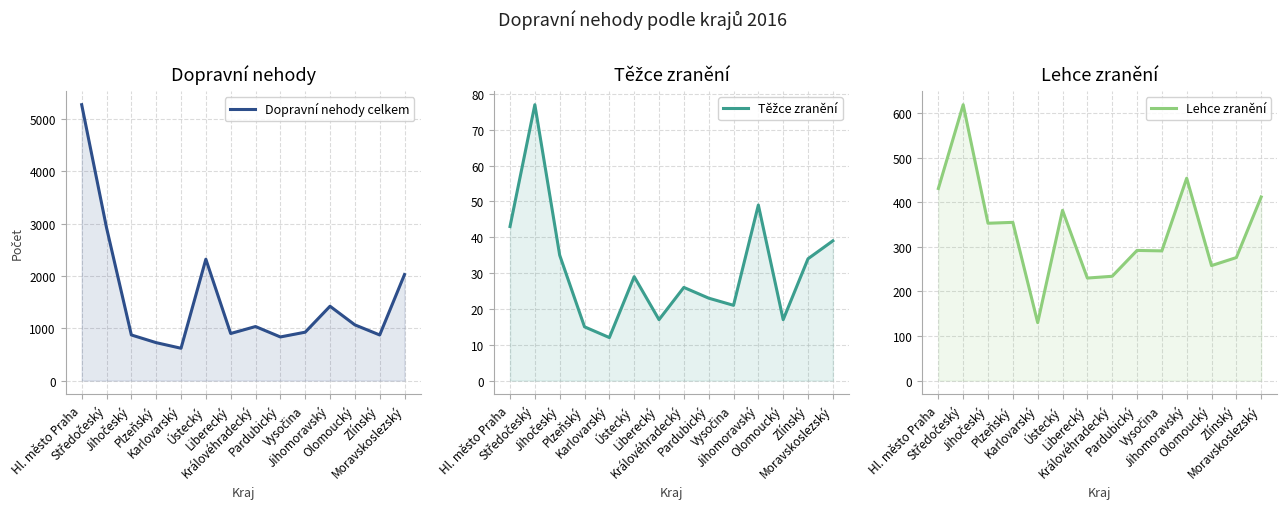

Which category has the lowest value in the Lehce zranění series?

Karlovarský